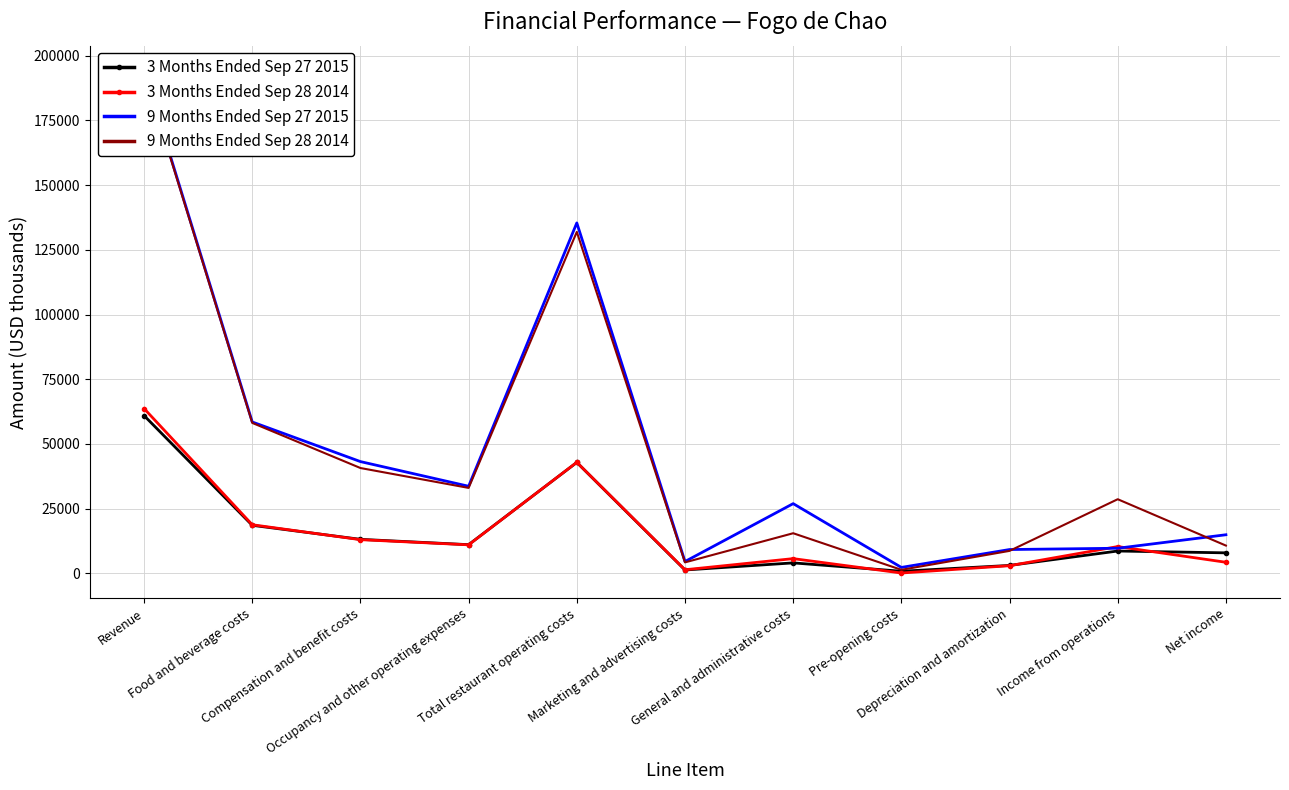

Which series has the largest total across all categories?

9 Months Ended Sep 27 2015